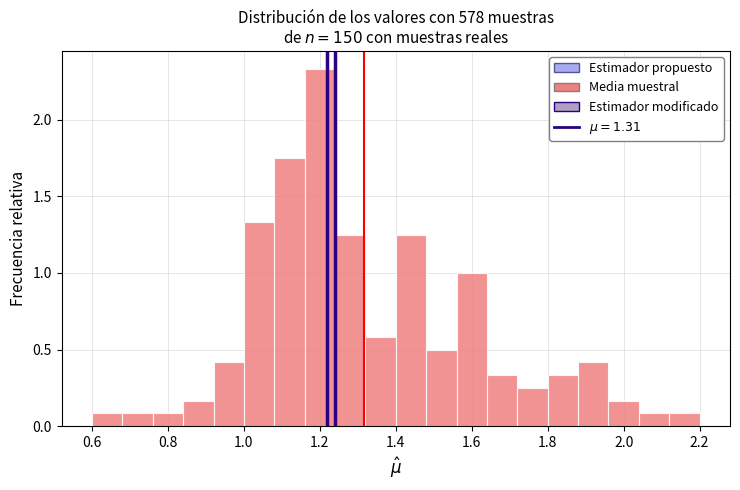

Reading left to right, transcribe this chart: for each bar, give the range it covers on the x-axis and its height. The values are not printed on the chart, so give them approximately, as read against the axis.

0.60 to 0.68: 0.10
0.68 to 0.76: 0.10
0.76 to 0.84: 0.10
0.84 to 0.92: 0.15
0.92 to 1.00: 0.40
1.00 to 1.08: 1.35
1.08 to 1.16: 1.75
1.16 to 1.24: 2.35
1.24 to 1.32: 1.25
1.32 to 1.40: 0.60
1.40 to 1.48: 1.25
1.48 to 1.56: 0.50
1.56 to 1.64: 1.00
1.64 to 1.72: 0.35
1.72 to 1.80: 0.25
1.80 to 1.88: 0.35
1.88 to 1.96: 0.40
1.96 to 2.04: 0.15
2.04 to 2.12: 0.10
2.12 to 2.20: 0.10